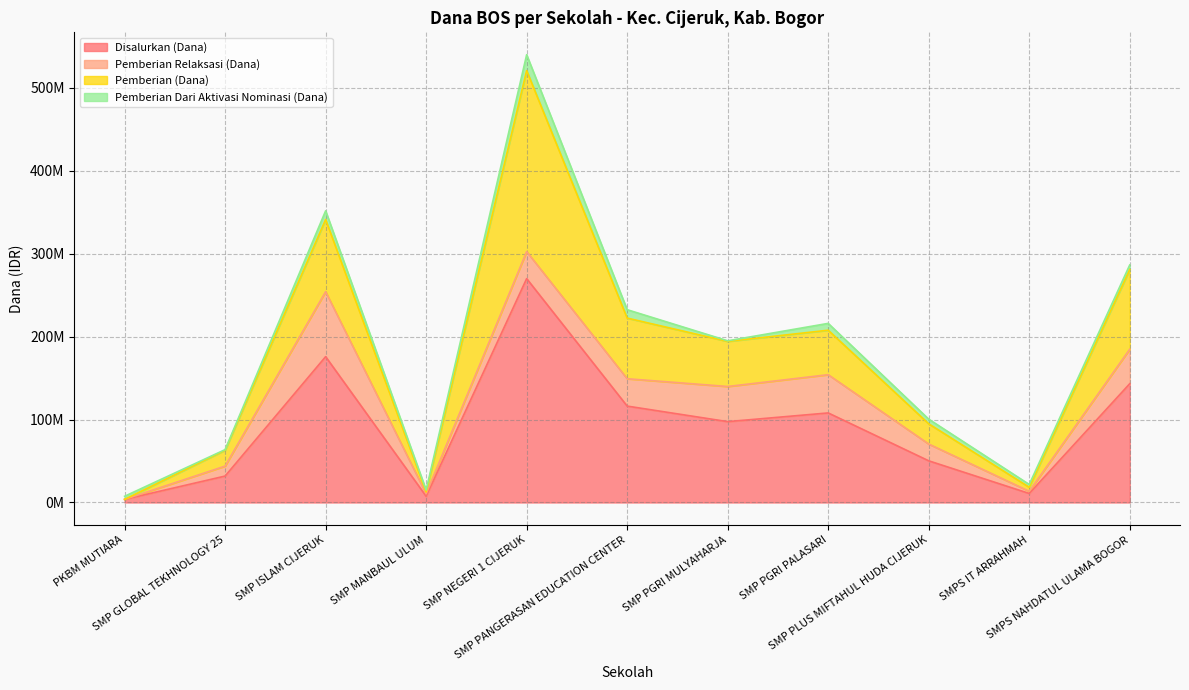

What is the difference between the maximum and second lowest values in the Pemberian Relaksasi (Dana) series?

75750000